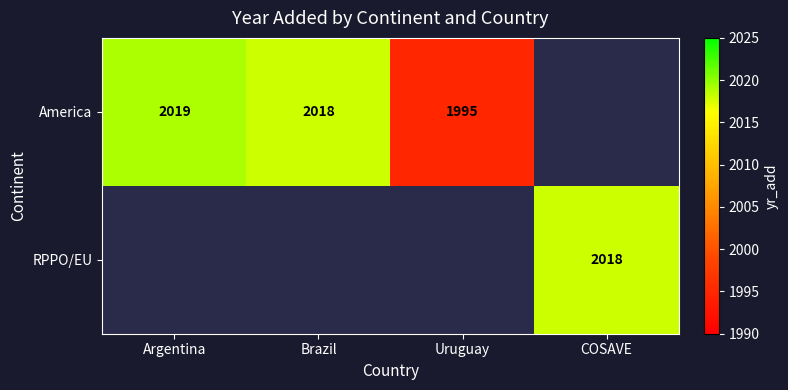

Is the value of RPPO/EU at COSAVE greater than the value of America at Argentina?

No